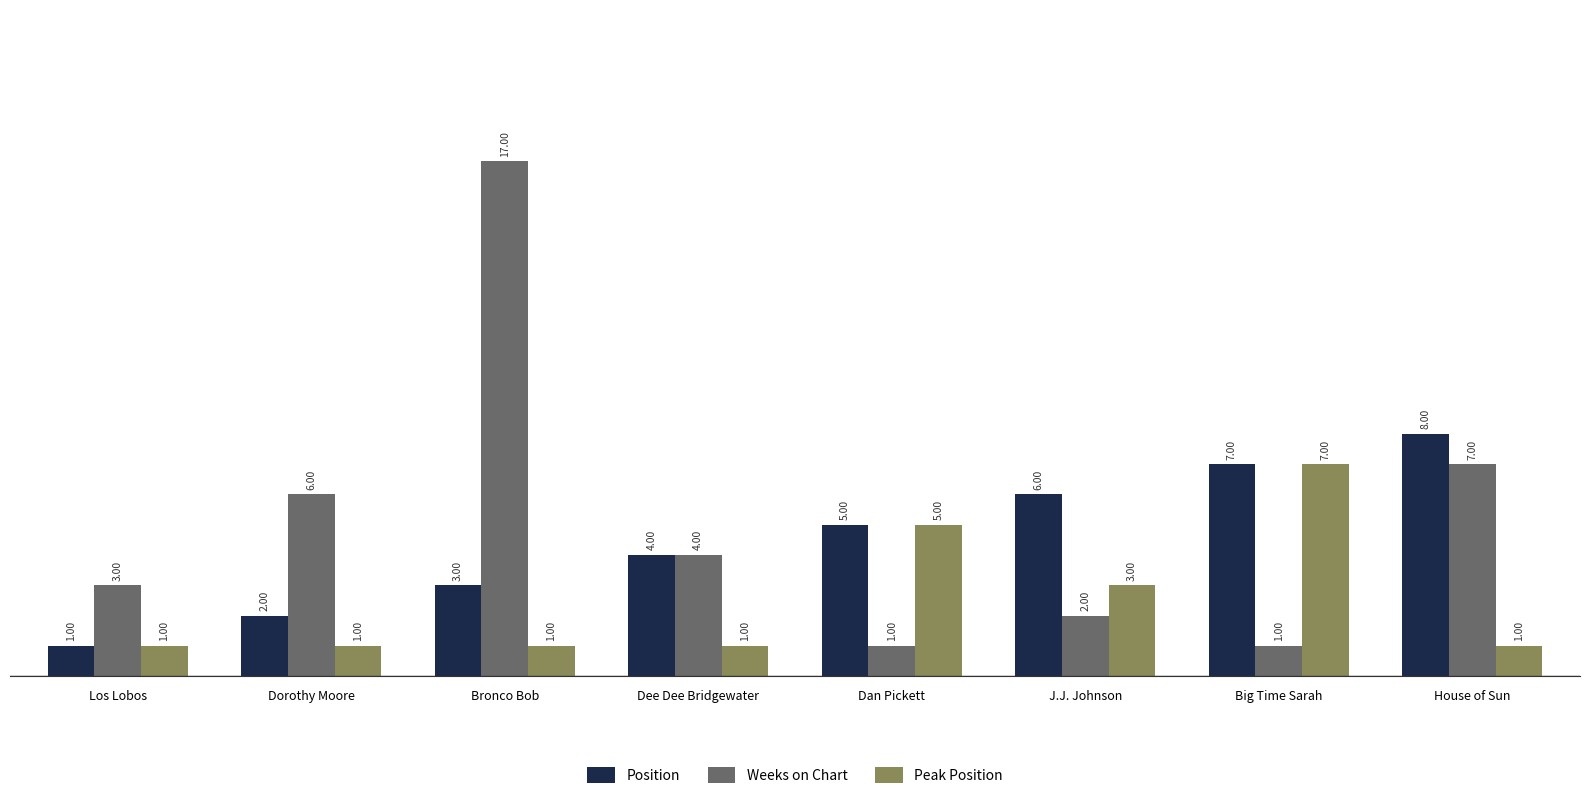

Reading left to right, extract all data points from this chart.

Position: Los Lobos=1	Dorothy Moore=2	Bronco Bob=3	Dee Dee Bridgewater=4	Dan Pickett=5	J.J. Johnson=6	Big Time Sarah=7	House of Sun=8
Weeks on Chart: Los Lobos=3	Dorothy Moore=6	Bronco Bob=17	Dee Dee Bridgewater=4	Dan Pickett=1	J.J. Johnson=2	Big Time Sarah=1	House of Sun=7
Peak Position: Los Lobos=1	Dorothy Moore=1	Bronco Bob=1	Dee Dee Bridgewater=1	Dan Pickett=5	J.J. Johnson=3	Big Time Sarah=7	House of Sun=1